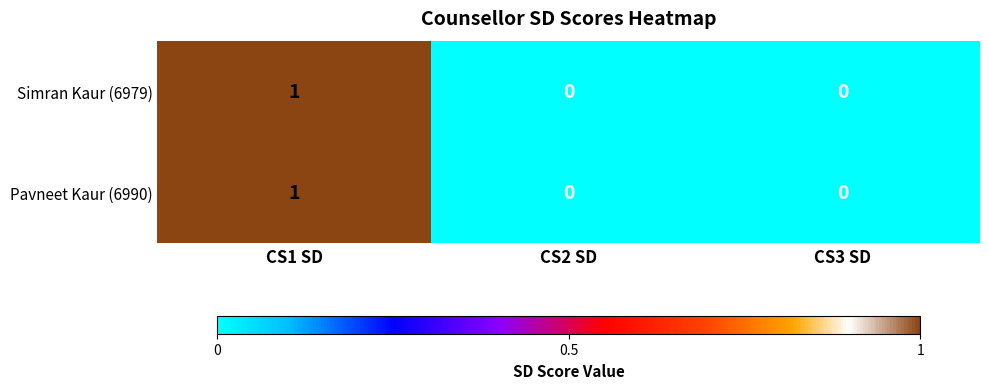

The value of Pavneet Kaur (6990) at CS3 SD is 0. True or false?

True